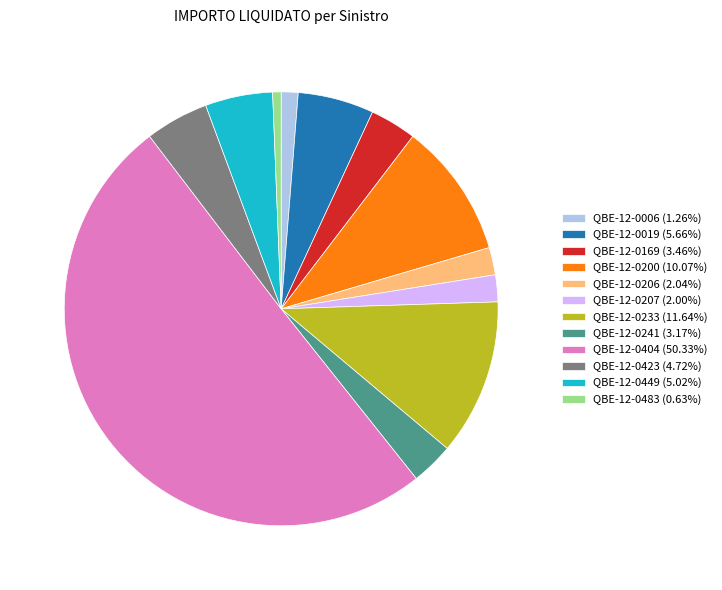

What is the ratio of the value at QBE-12-0241 (3.17%) to the value at QBE-12-0019 (5.66%)?

0.6